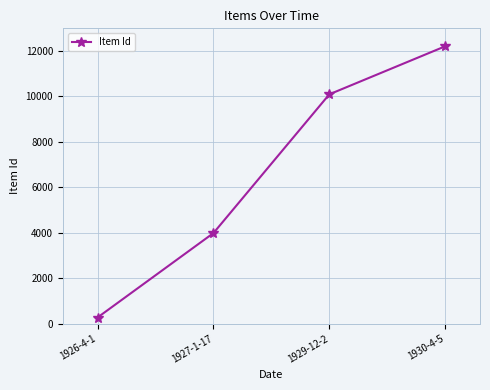

The chart shows a value of 5613 at 1929-12-2. True or false?

False